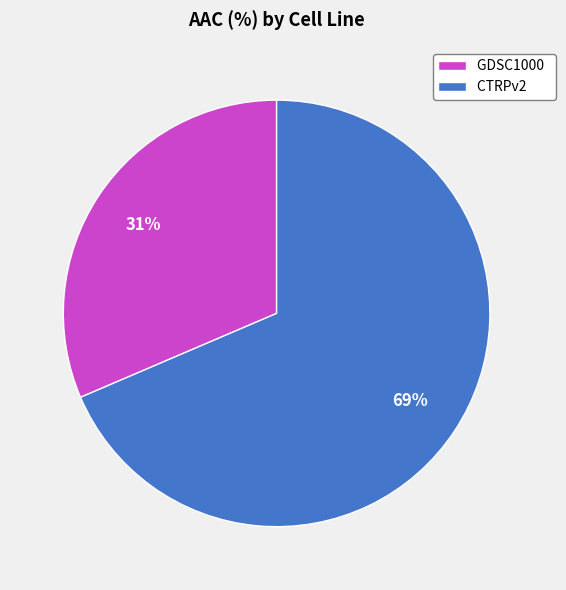

To the nearest percent, what is the average slice percentage?

50%